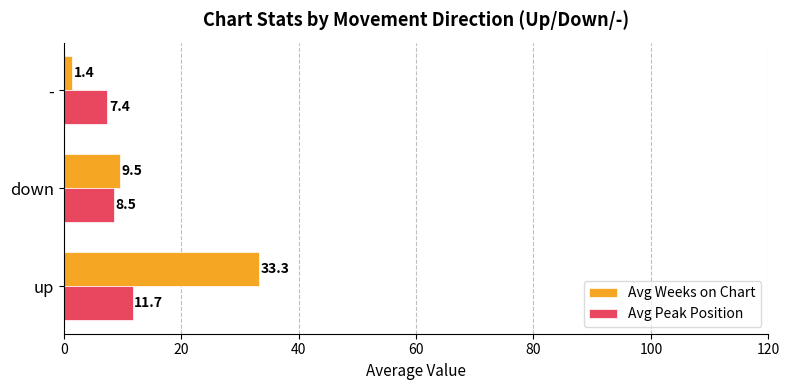

Which series has the widest spread of values?

Avg Weeks on Chart